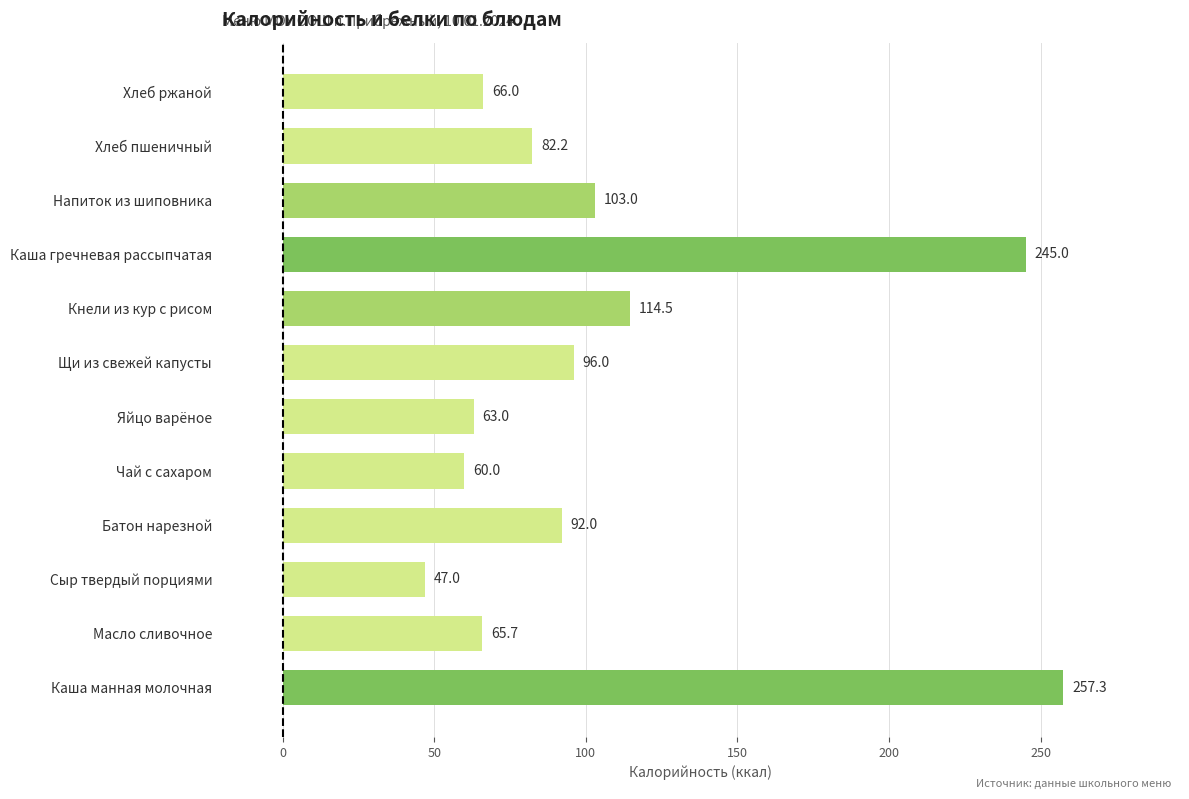

Rank the categories by value from lowest to highest.

Сыр твердый порциями, Чай с сахаром, Яйцо варёное, Масло сливочное, Хлеб ржаной, Хлеб пшеничный, Батон нарезной, Щи из свежей капусты, Напиток из шиповника, Кнели из кур с рисом, Каша гречневая рассыпчатая, Каша манная молочная